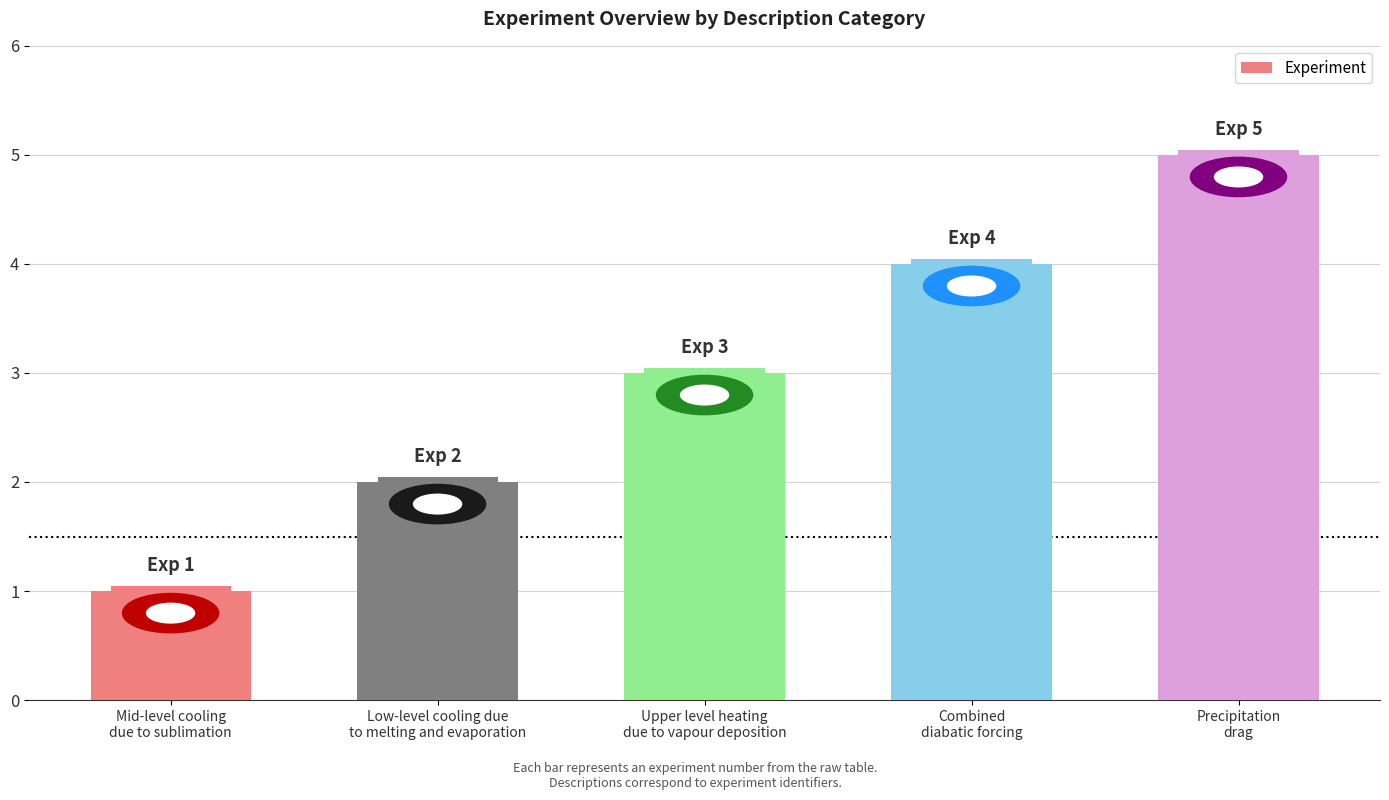

How many distinct data groups are displayed?

1